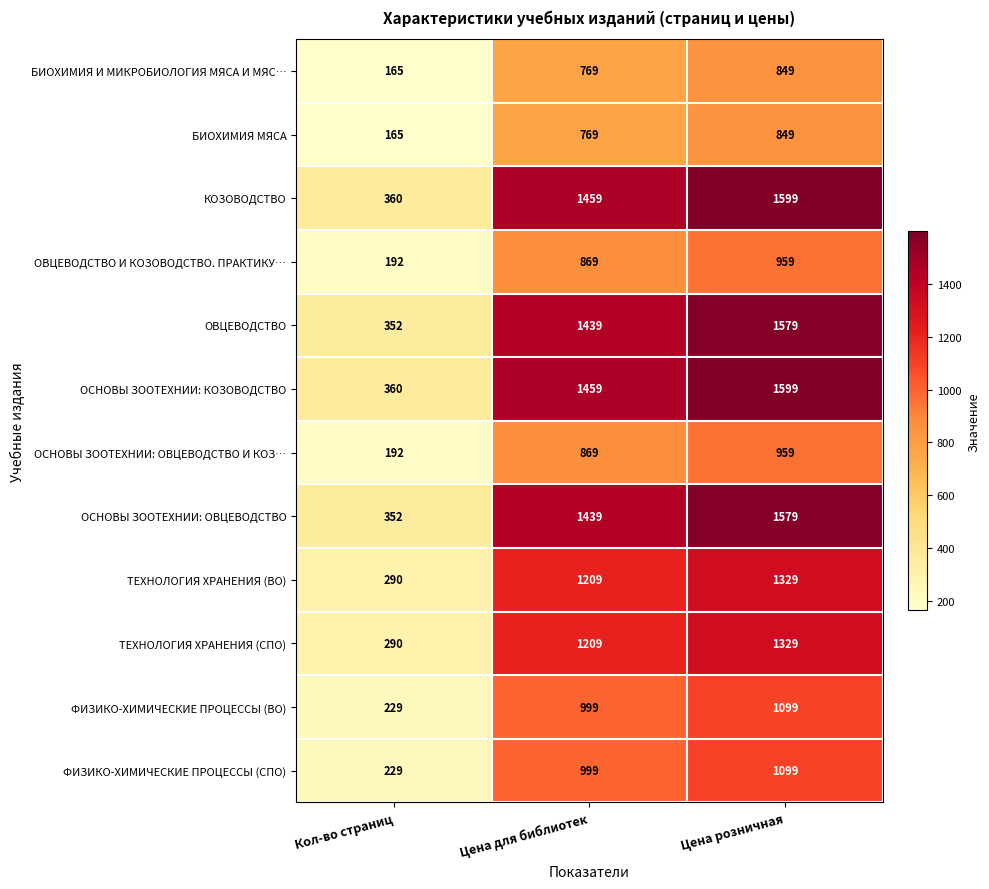

What is the minimum value shown in the chart?

165